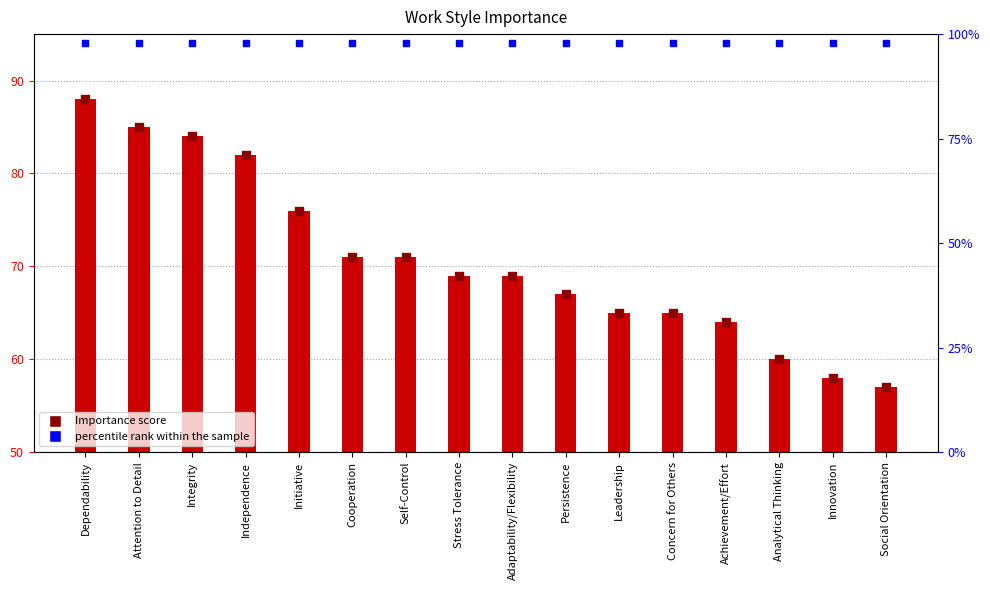

Which series has the largest total across all categories?

percentile rank within the sample